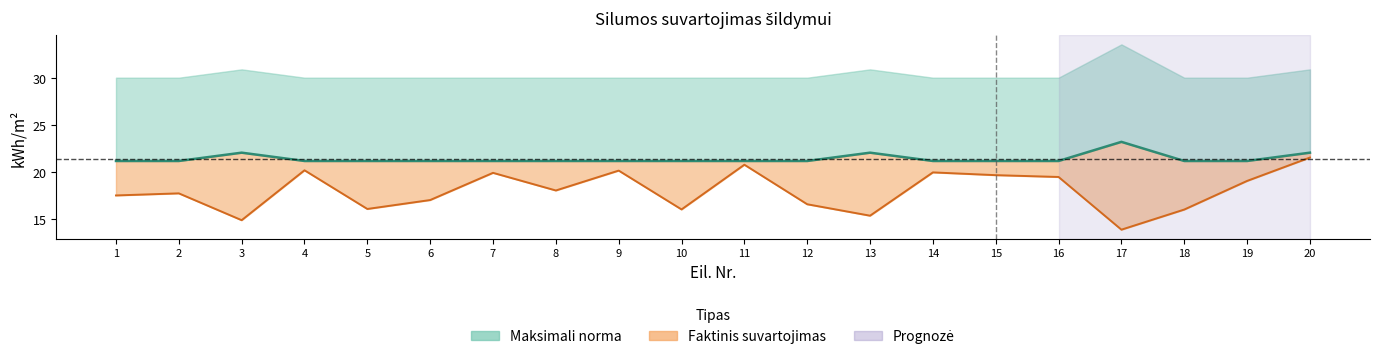

True or false: Faktinis suvartojimas and Vidutine norma intersect in this chart.

False